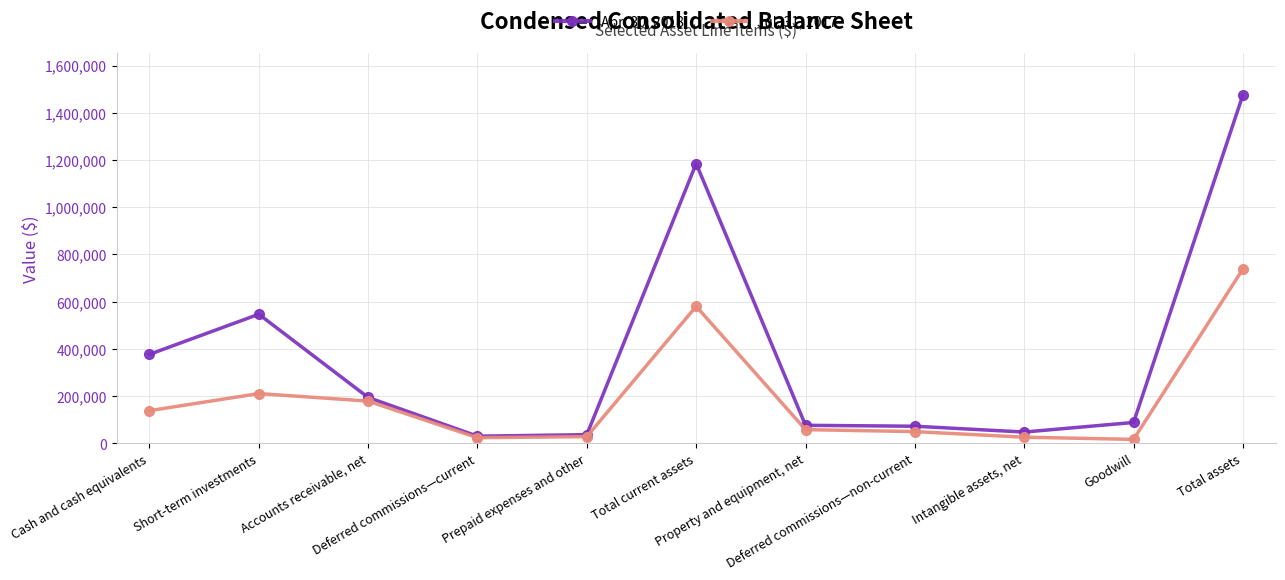

What is the greatest value displayed?

1475398